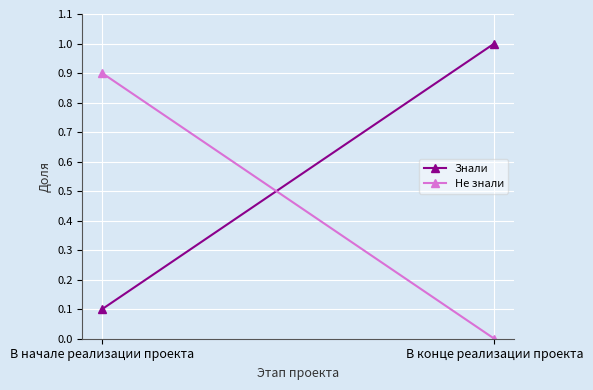

What is the label of the 1st point from the left?

В начале реализации проекта